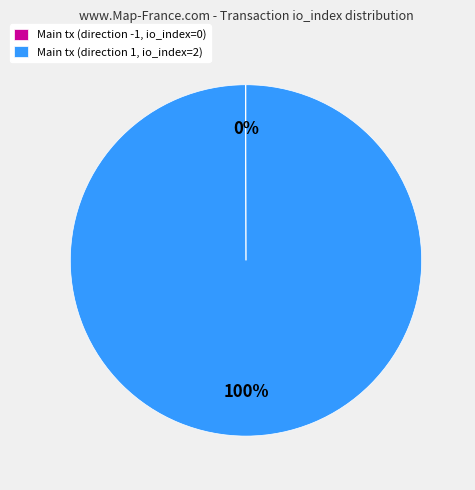

Which category accounts for the majority?

Main tx (direction 1, io_index=2)